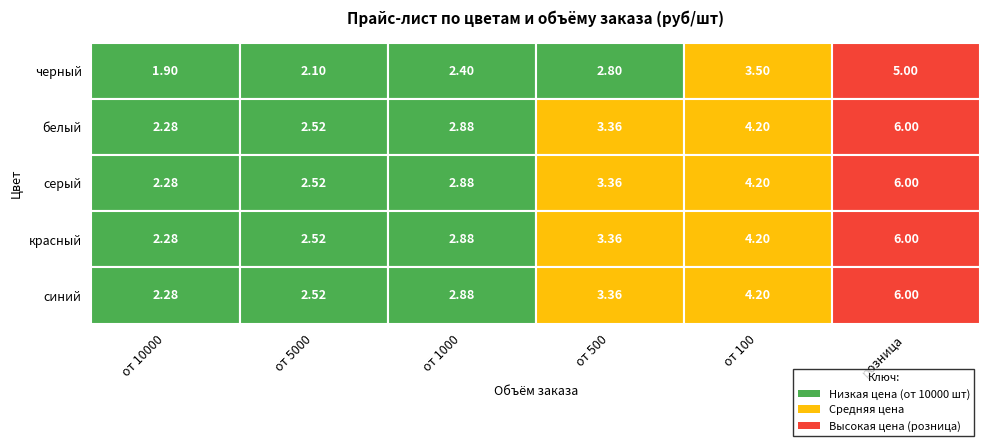

What is the maximum value shown in the chart?

6.0